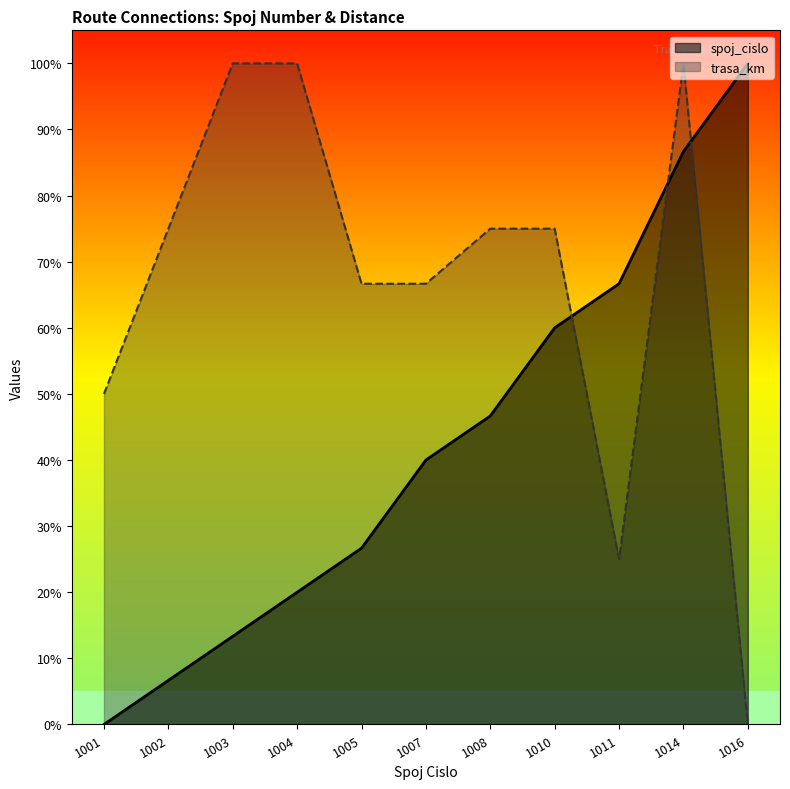

The value of trasa_km at 1010 is 124.7. True or false?

False